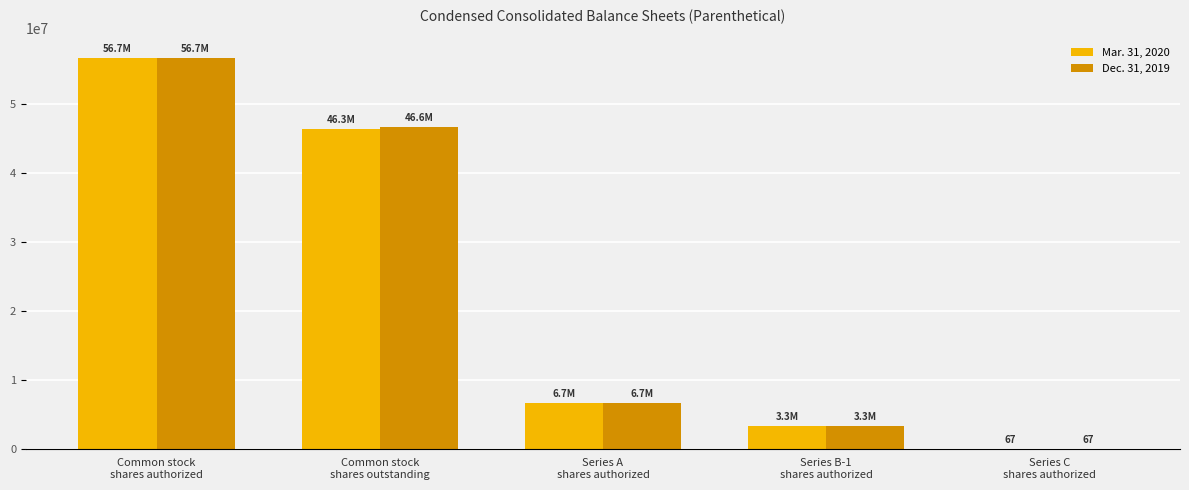

Which label corresponds to the smallest value in the chart?

Series C
shares authorized